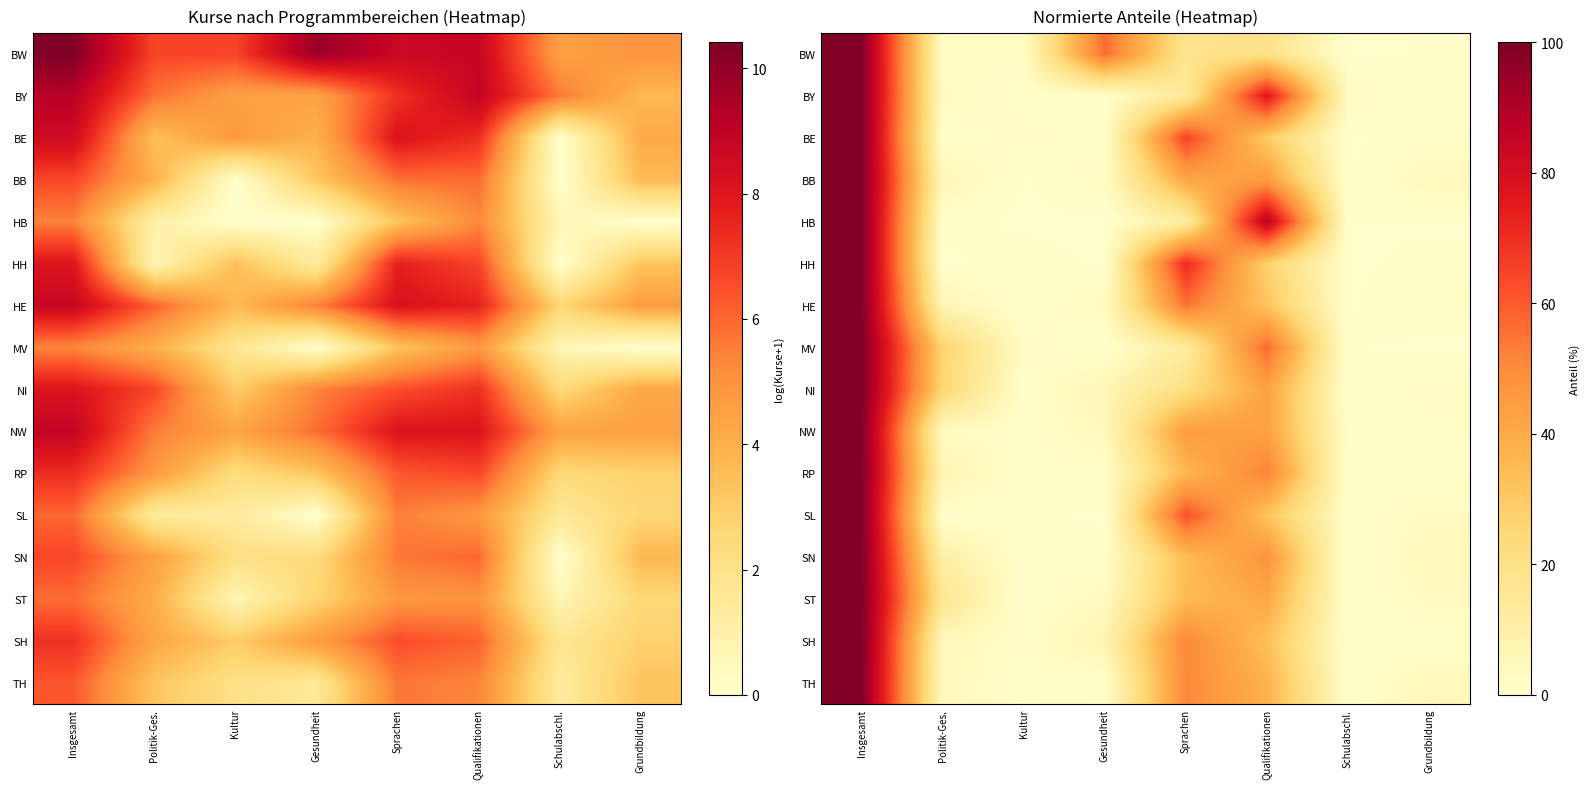

At how many categories does at least one series exceed 52?

4